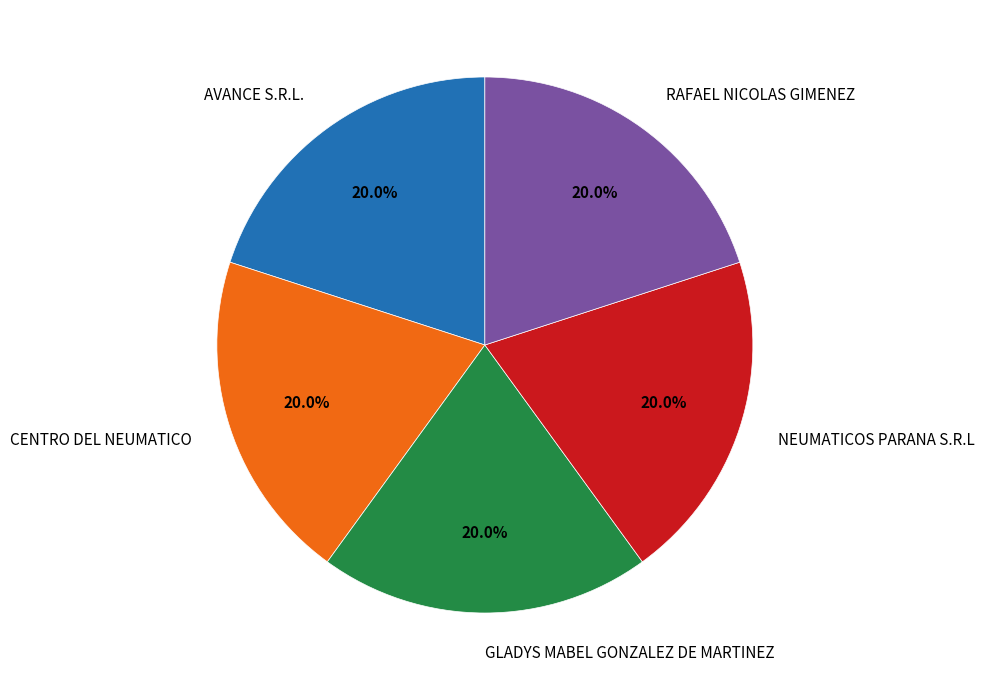

What is the ratio of the value at AVANCE S.R.L. to the value at CENTRO DEL NEUMATICO?

1.0